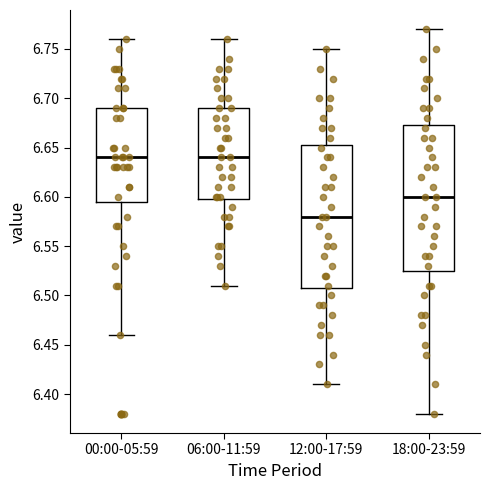

Where does the median line of the box for 06:00-11:59 sit on the y-axis? The values are not printed on the chart, so give them approximately, as read against the axis.

6.640